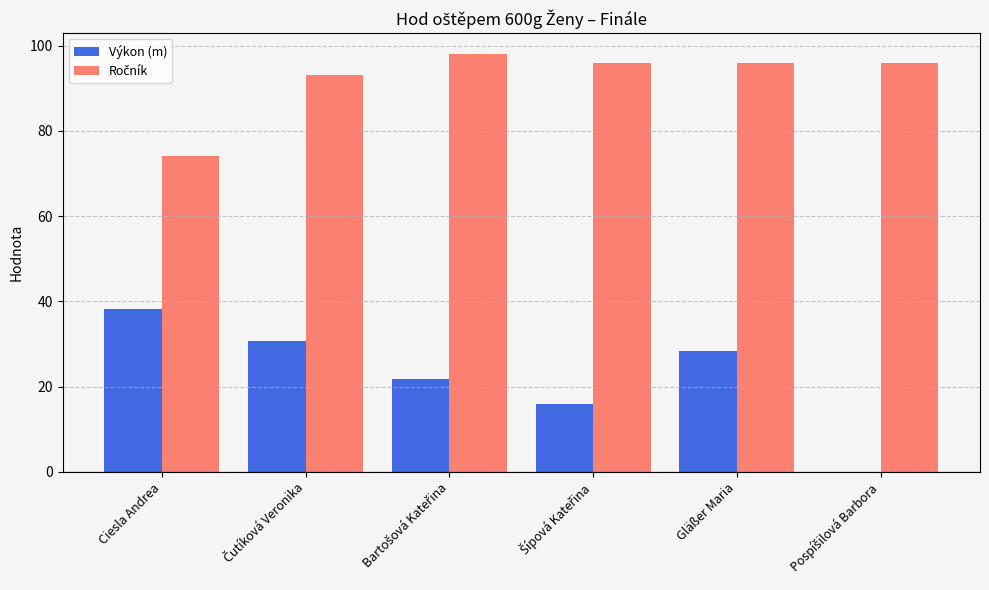

What is the sum of all Výkon (m) values?

135.1